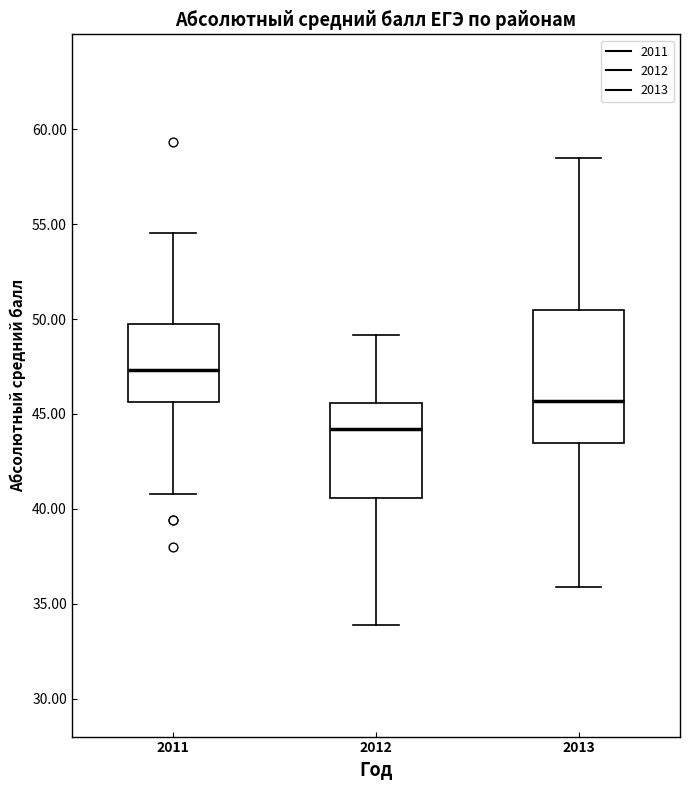

Which box has the lowest median line?

2012